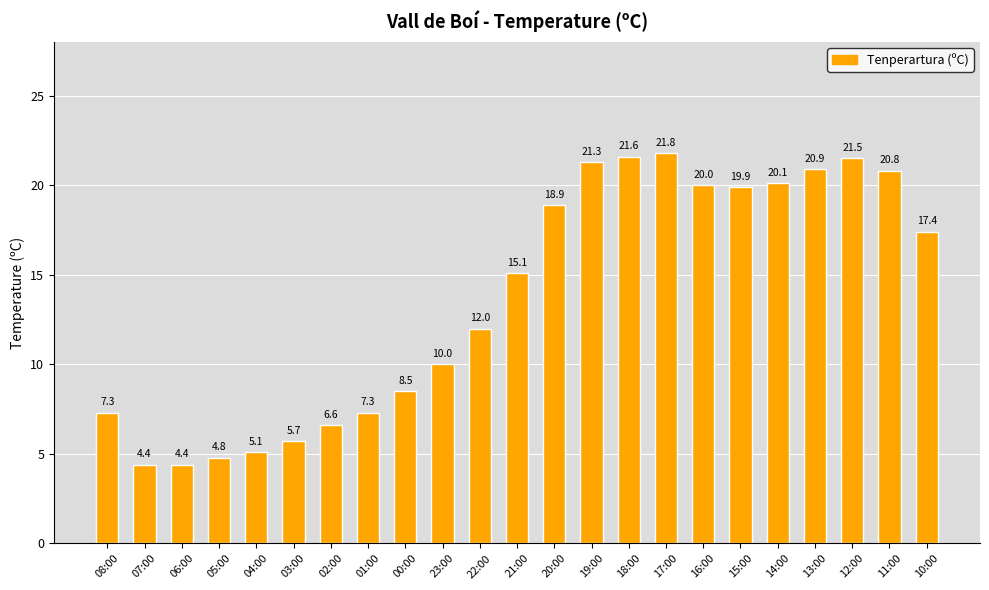

At which label is the value closest to 13?

22:00